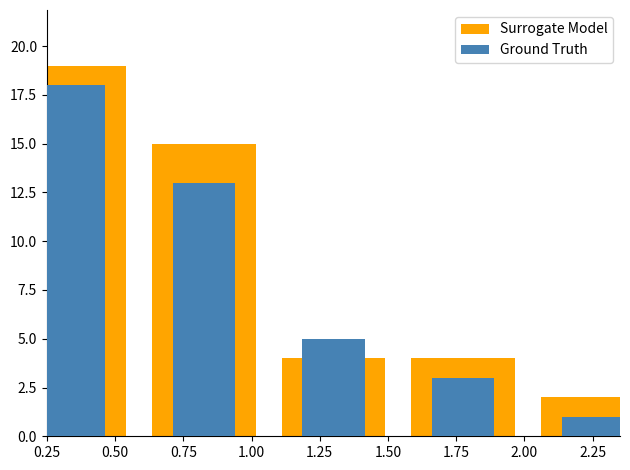

How many Ground Truth values are between 3 and 13?

3